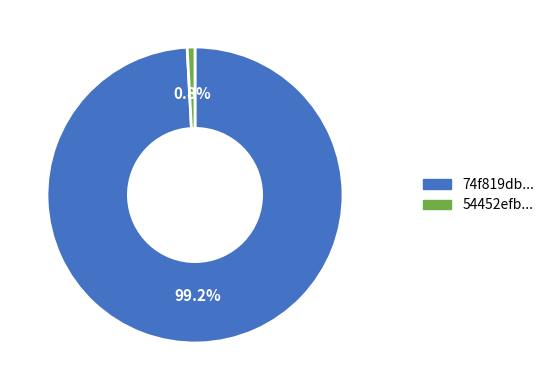

Is there a majority slice in this chart?

Yes